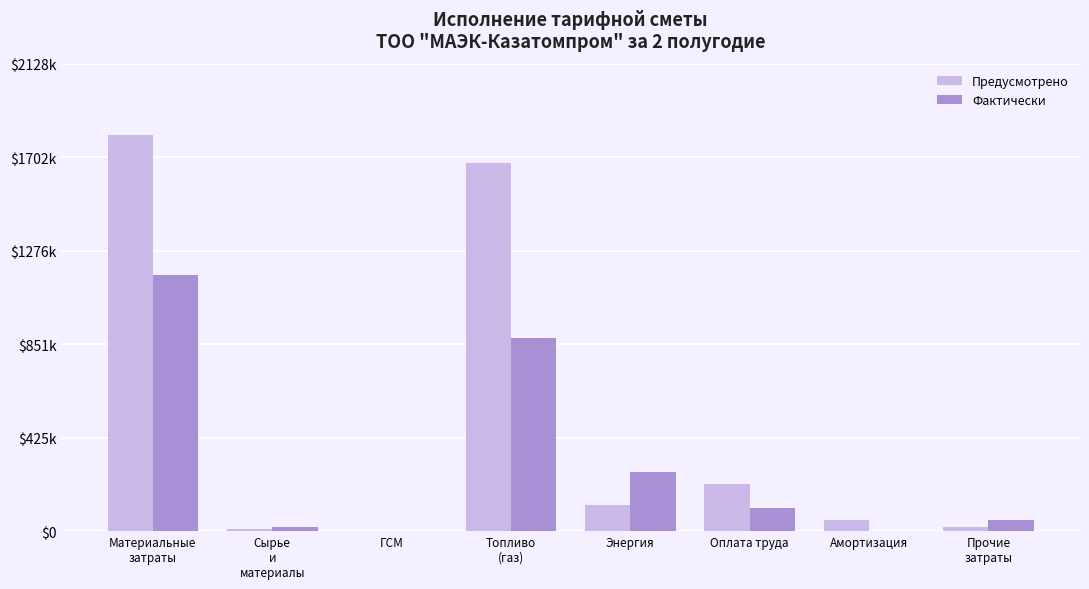

What is the maximum value for Предусмотрено?

1803475